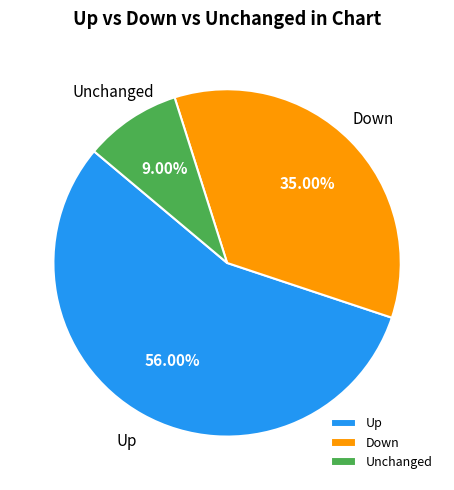

What is the majority slice?

Up